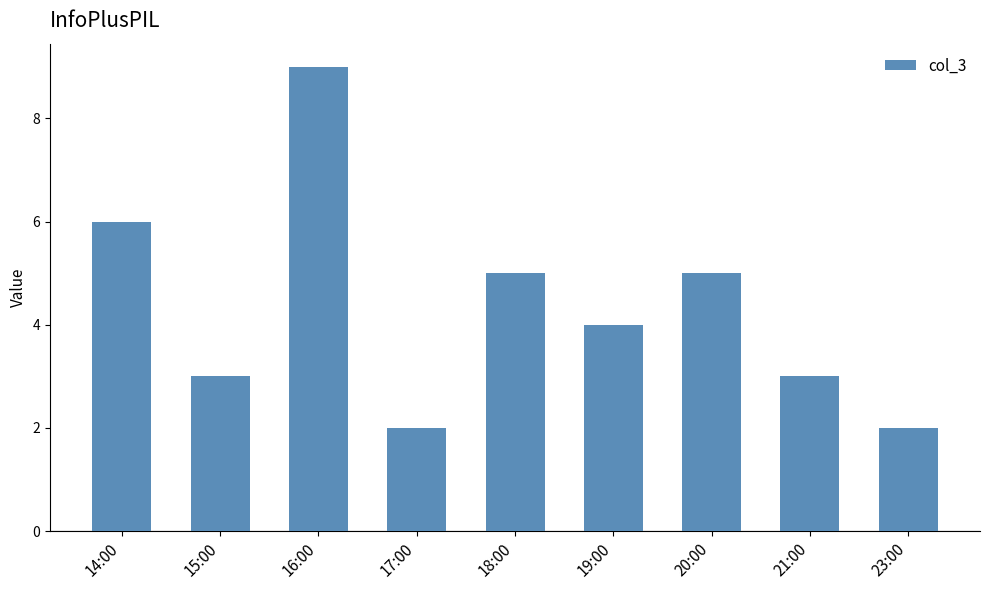

Does the chart contain any negative values?

No